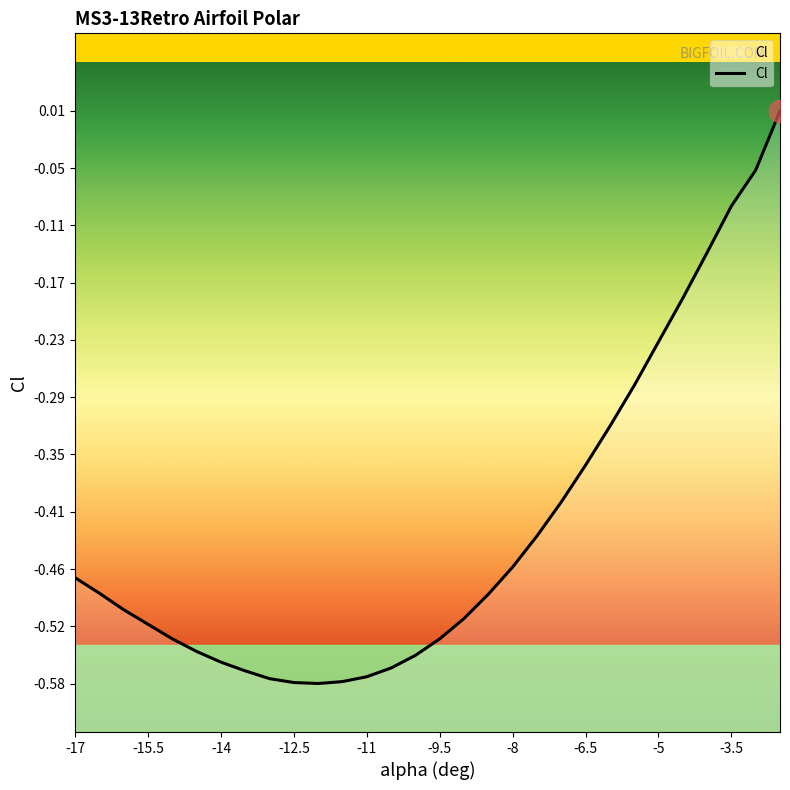

True or false: there are more than 0 points higher than both neighbors.

False